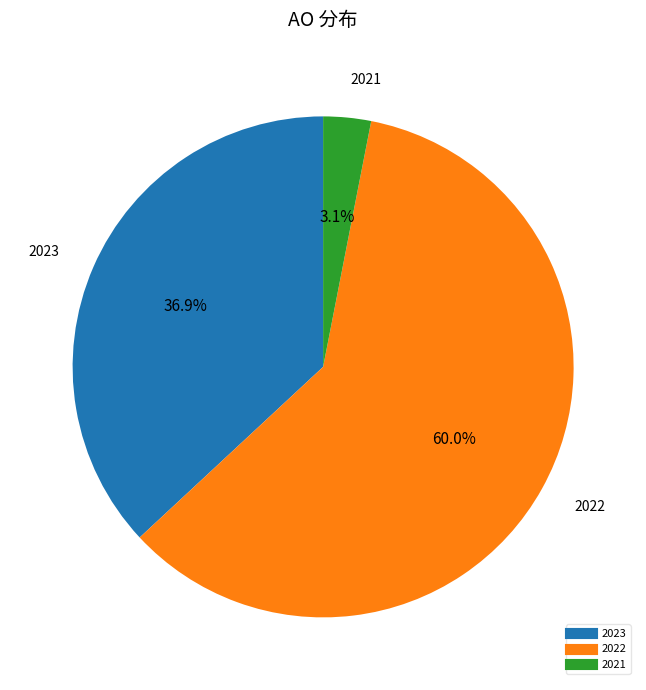

Is there a majority slice in this chart?

Yes